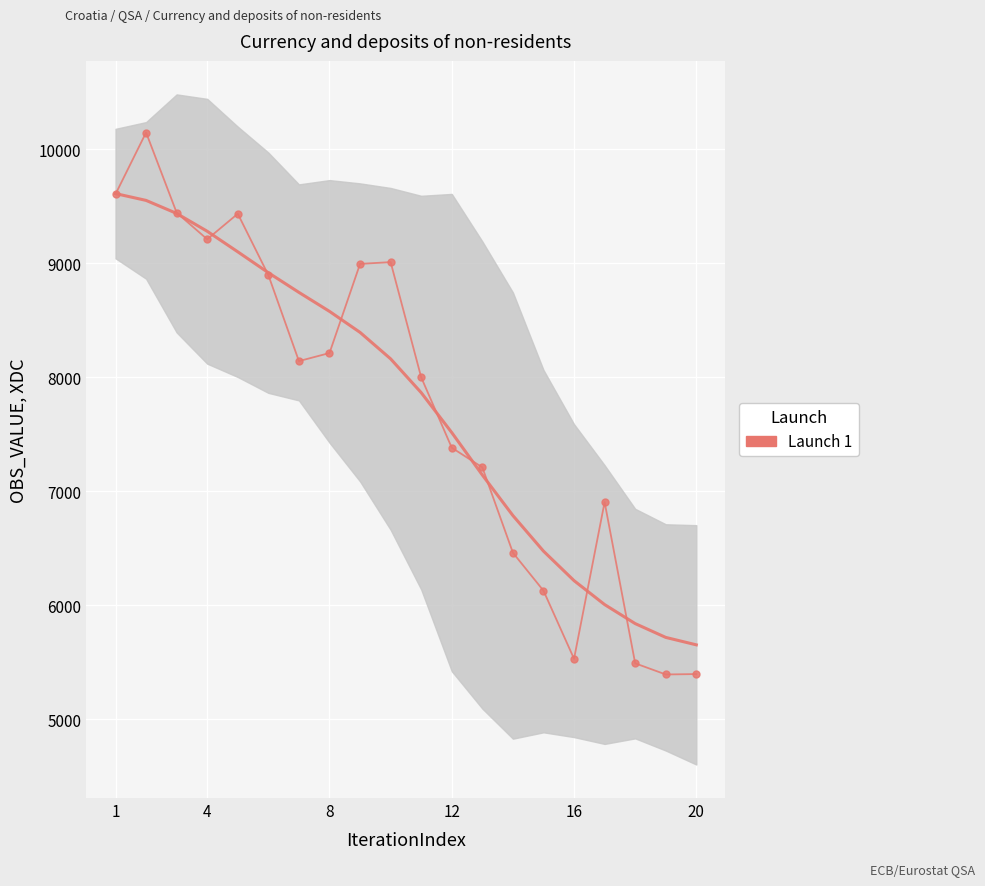

Reading left to right, transcribe all the data shown in this chart.

Smoothed OBS_VALUE: 9610.0	9550.2	9436.1	9279.6	9099.4	8916.3	8743.8	8577.4	8393.2	8161.1	7865.0	7514.9	7143.0	6787.4	6475.6	6216.9	6007.1	5840.4	5719.3	5654.1
OBS_VALUE: 9604.9	10145.4	9442.4	9209.6	9433.3	8895.5	8141.4	8212.2	8993.6	9009.3	7999.2	7382.0	7210.0	6461.6	6129.1	5531.9	6905.0	5492.1	5394.5	5397.9